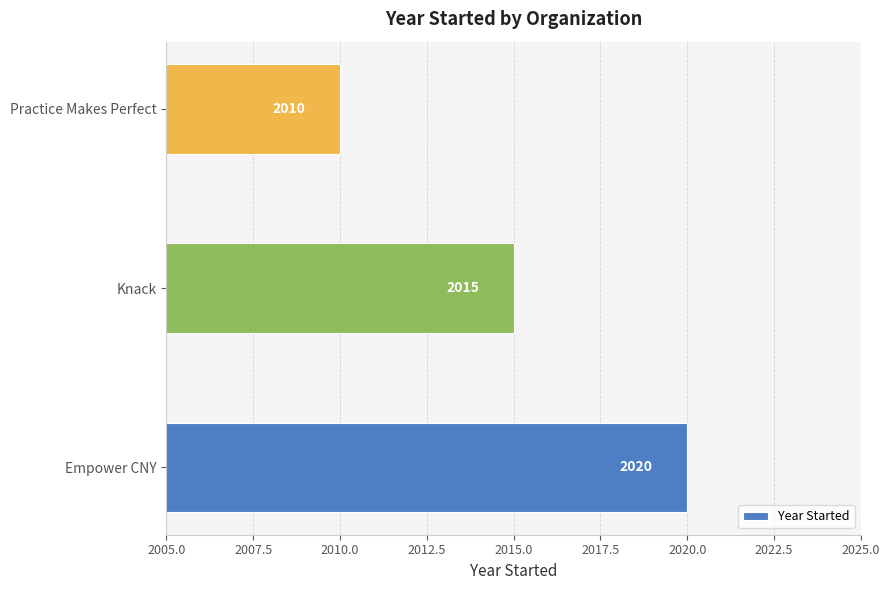

Which category has the highest value across all series?

Empower CNY